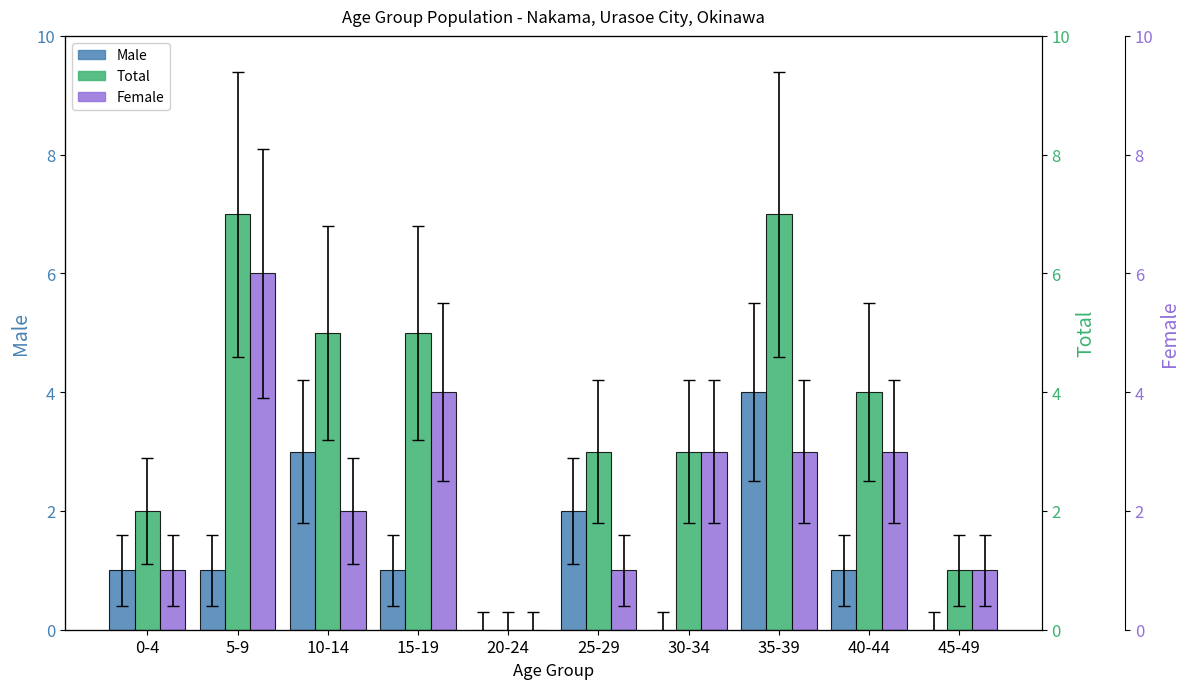

What is the average value of the Female series?

2